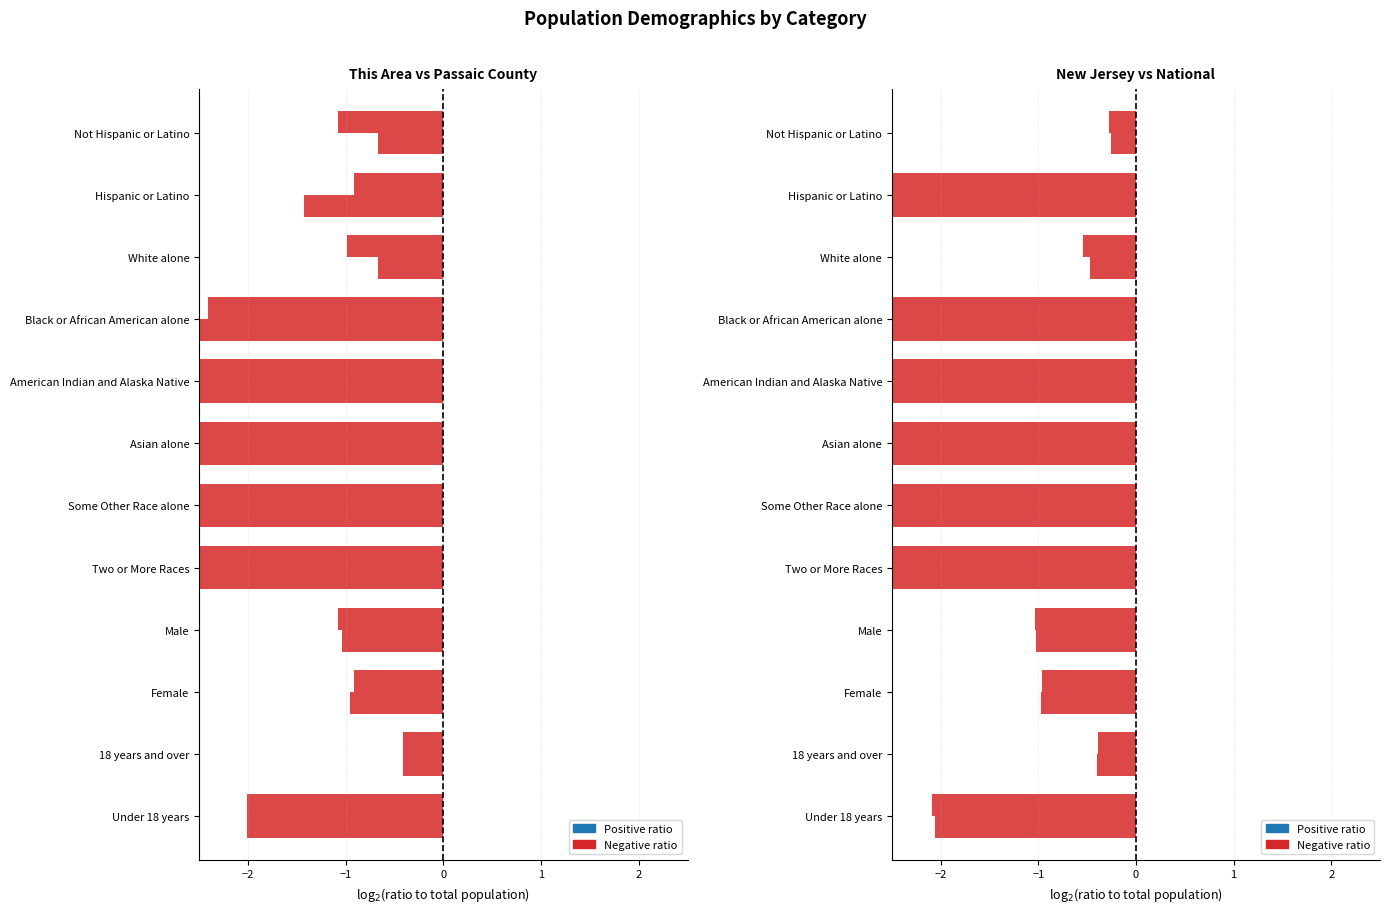

Between White alone and Under 18 years, which series saw the biggest shift?

National